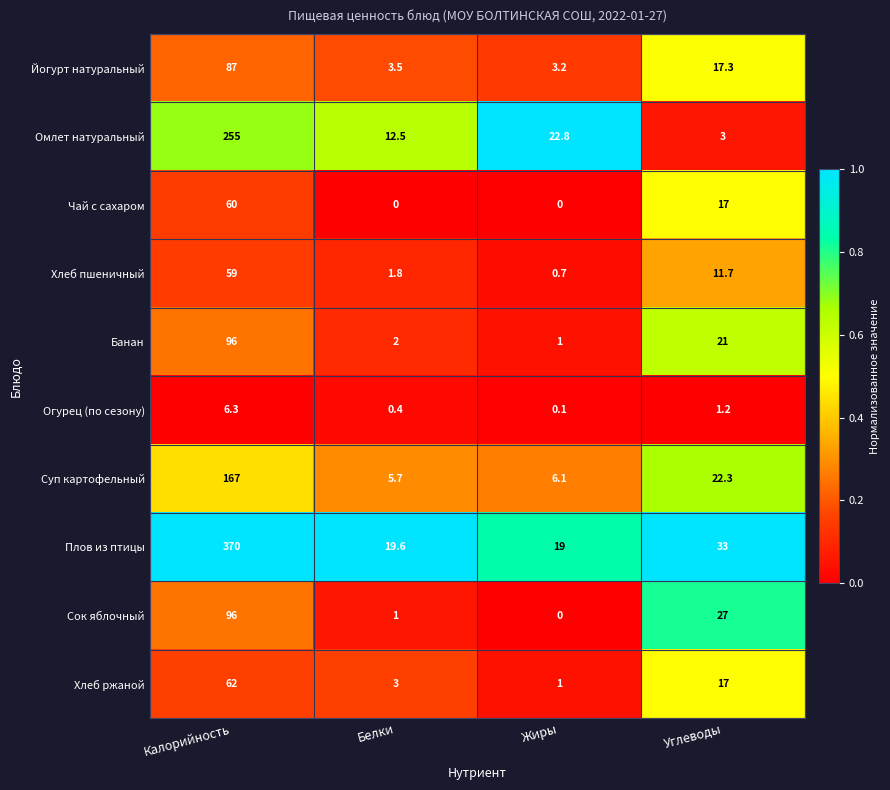

Which series has the largest range (max minus min)?

Плов из птицы